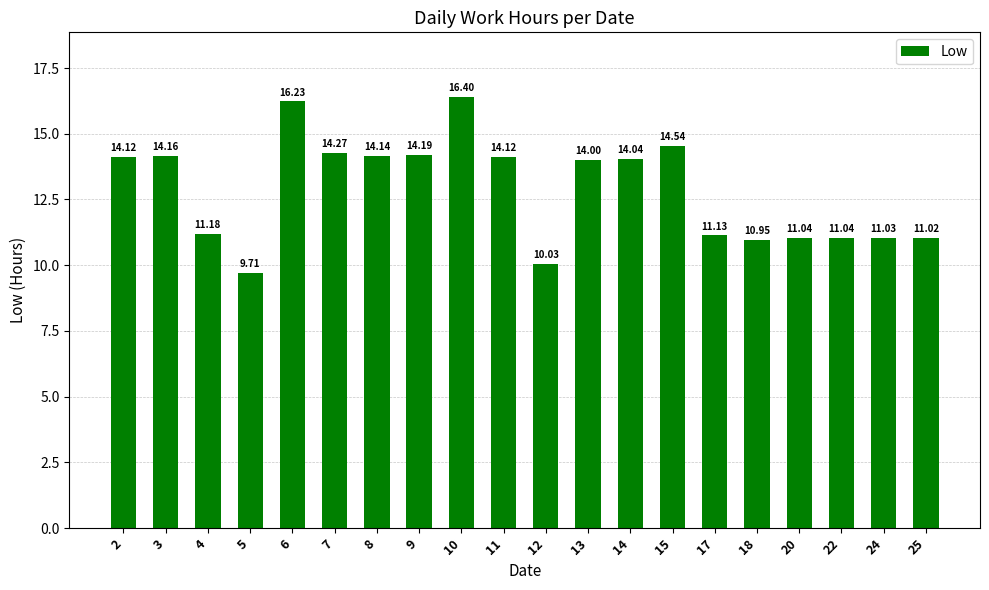

What is the sum of all values?

257.3